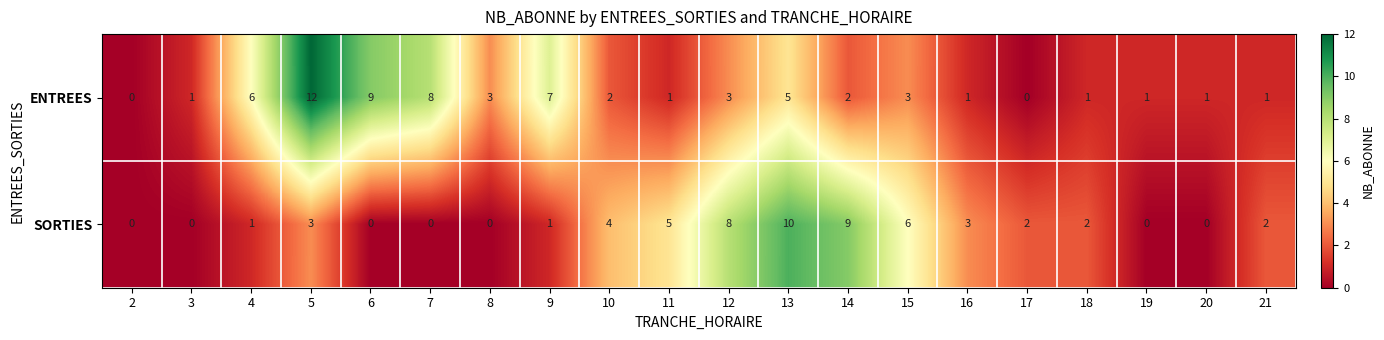

Which series changed the most between 3 and 12?

SORTIES